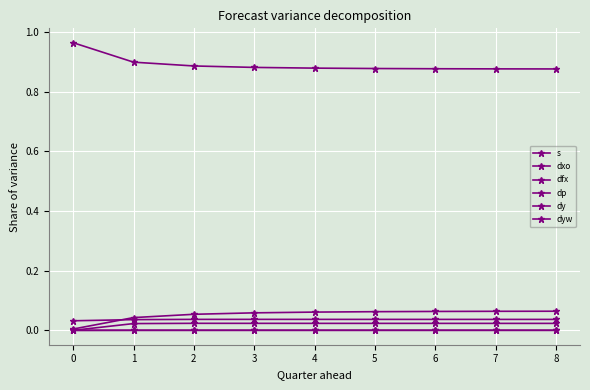

Reading left to right, extract all data points from this chart.

s: 0.0	0.0	0.1	0.1	0.1	0.1	0.1	0.1	0.1
dxo: 1.0	0.9	0.9	0.9	0.9	0.9	0.9	0.9	0.9
dfx: 0.0	0.0	0.0	0.0	0.0	0.0	0.0	0.0	0.0
dp: 0.0	0.0	0.0	0.0	0.0	0.0	0.0	0.0	0.0
dy: 0.0	0.0	0.0	0.0	0.0	0.0	0.0	0.0	0.0
dyw: 0.0	0.0	0.0	0.0	0.0	0.0	0.0	0.0	0.0